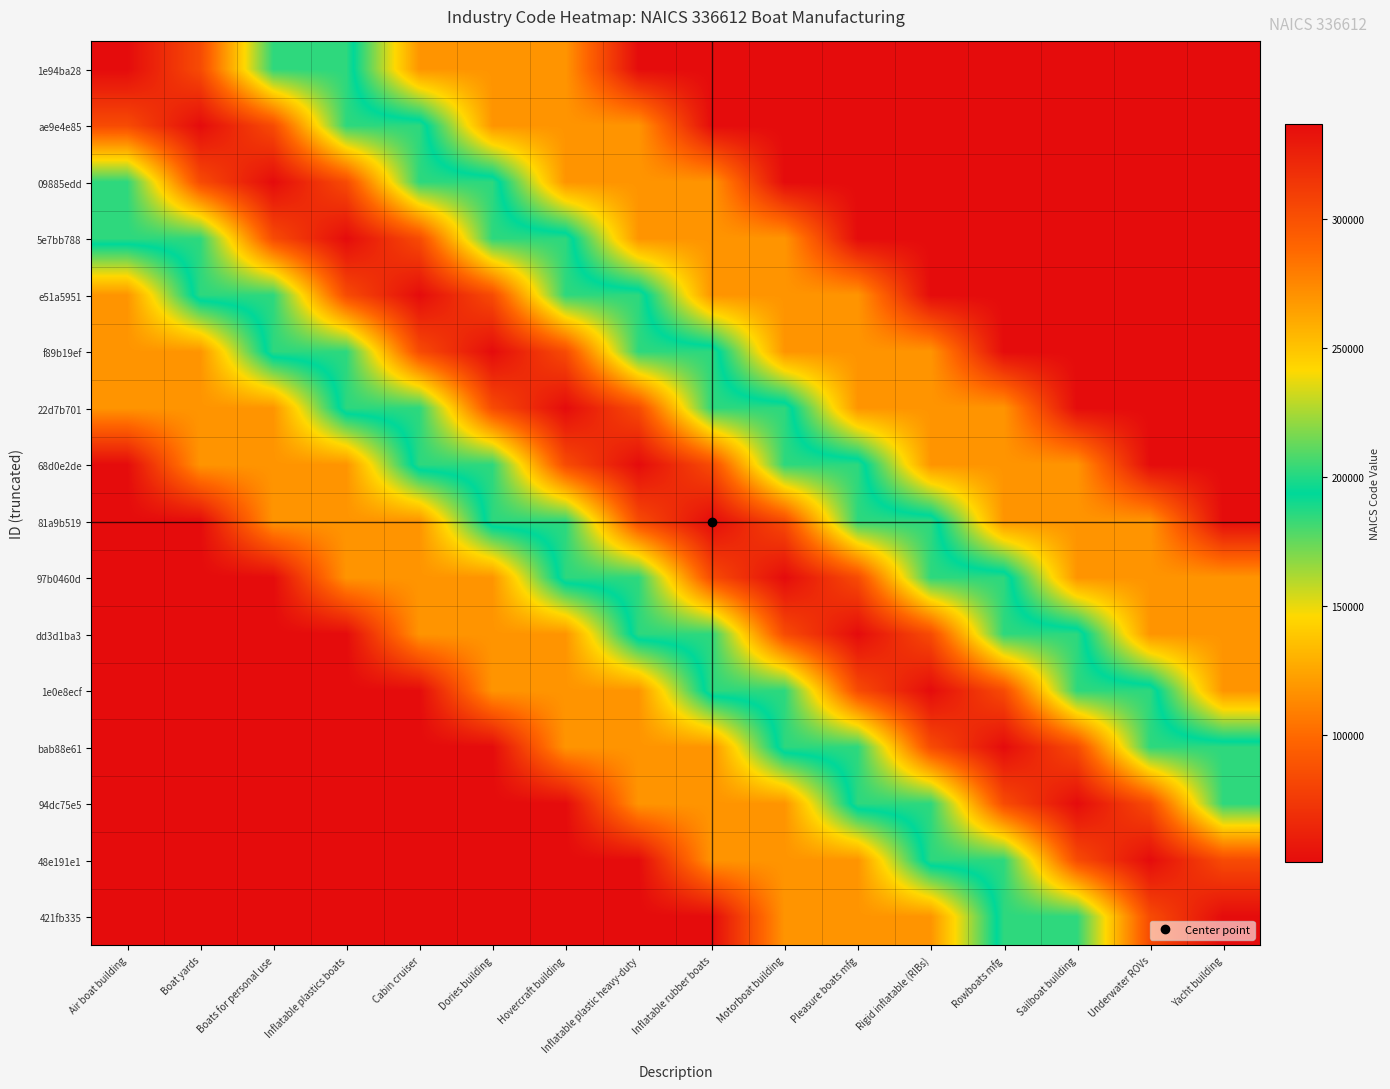

At which category is the sum across all series the highest?

Hovercraft building